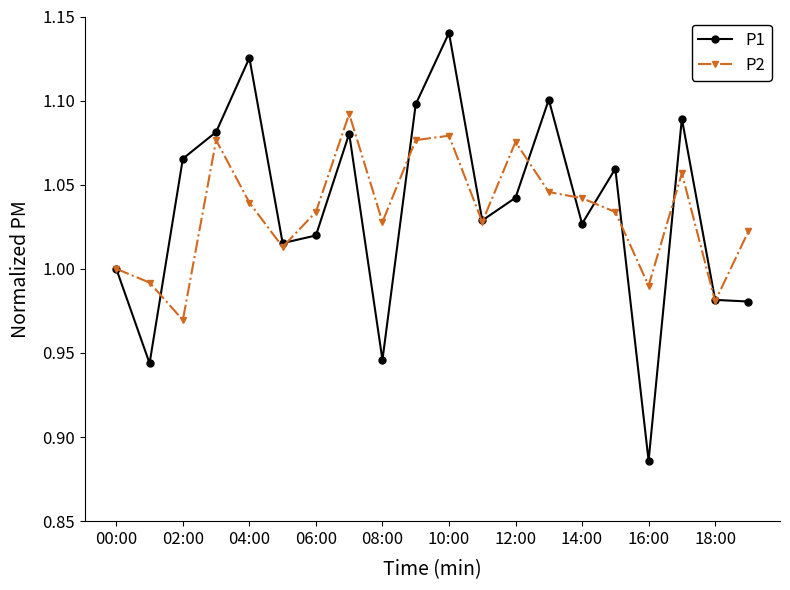

Which series has the widest spread of values?

P1